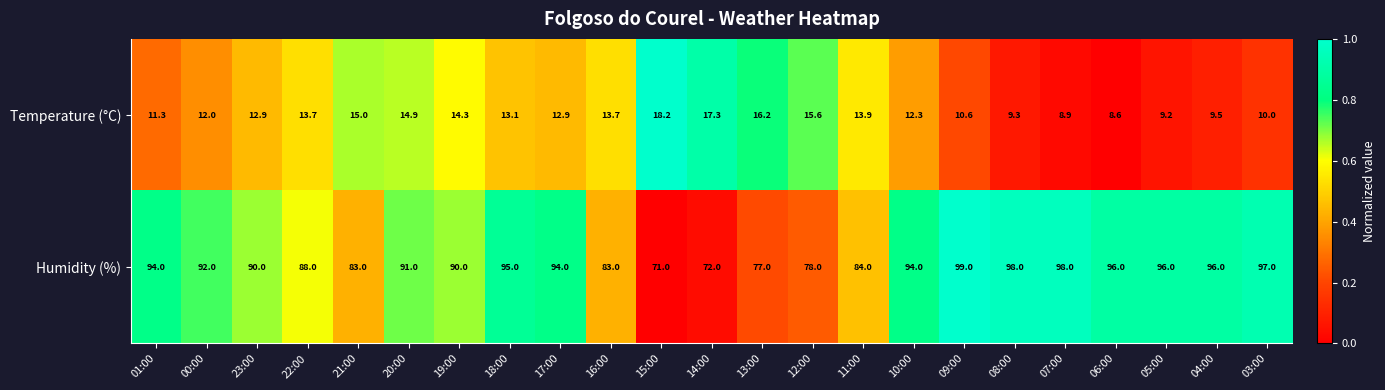

At which category is the sum across all series the highest?

09:00